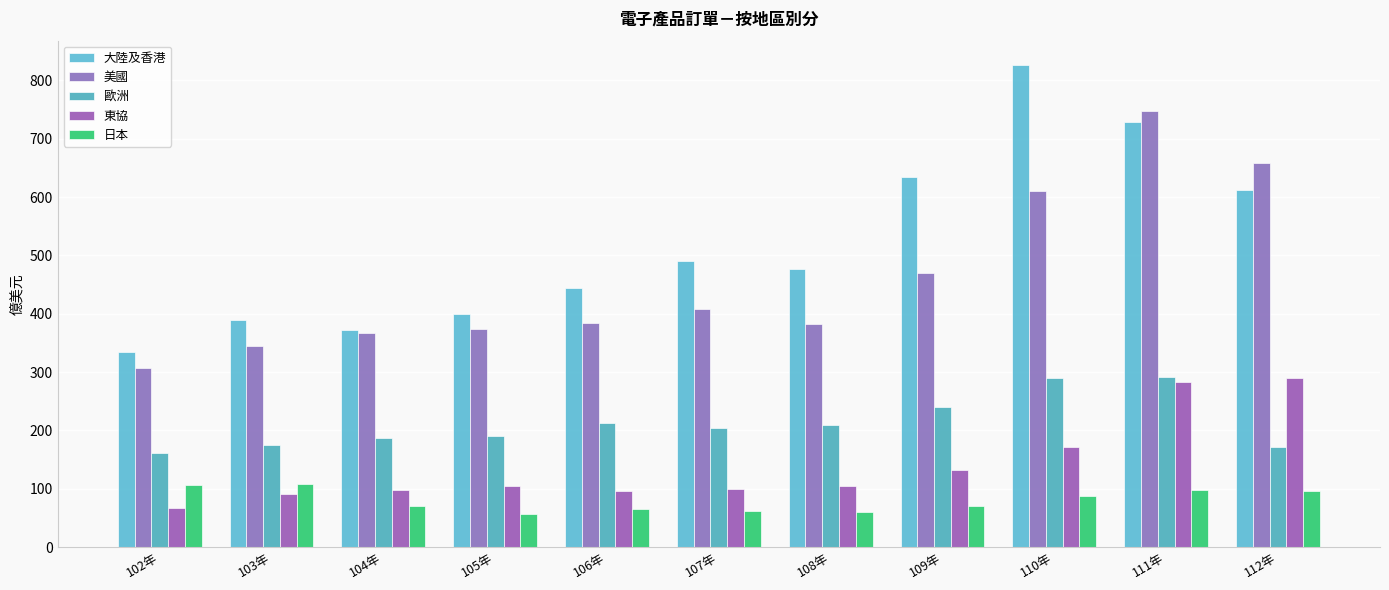

What is the lowest value of the 美國 series?

307.9